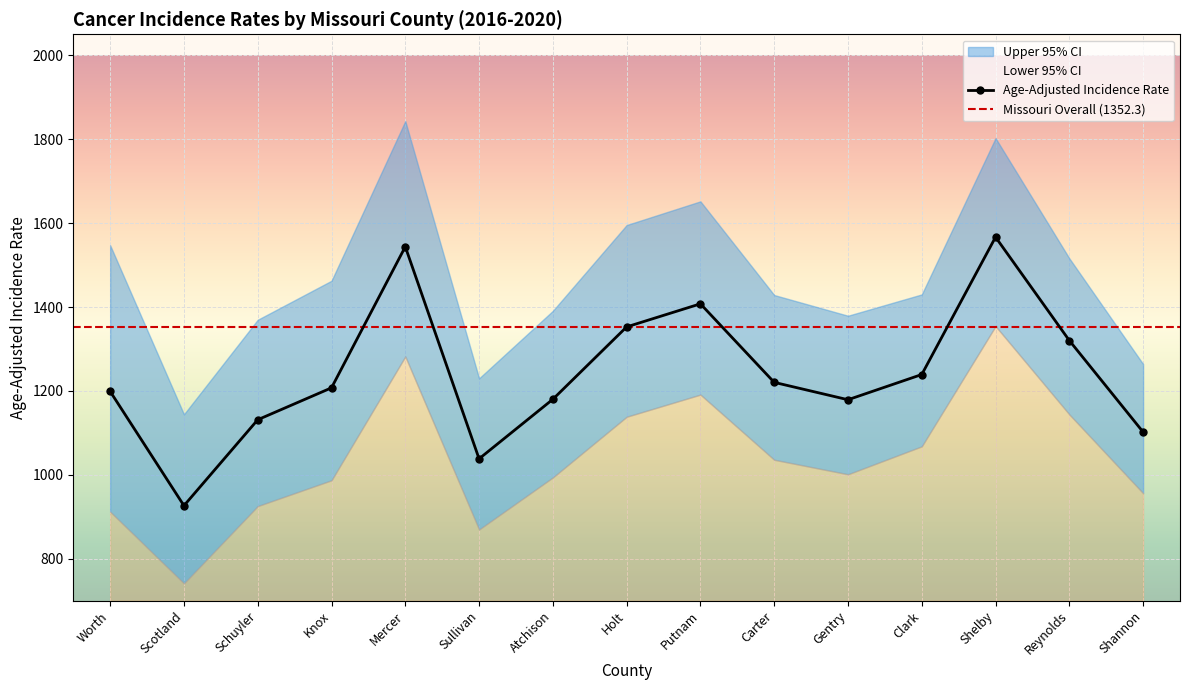

Which series has the widest spread of values?

Upper 95% CI